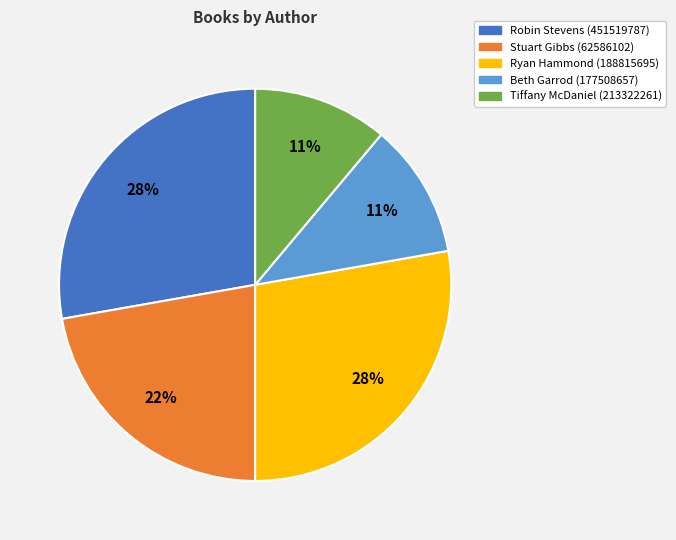

To the nearest percent, what is the difference between the Beth Garrod (177508657) and Ryan Hammond (188815695) slice percentages?

17%